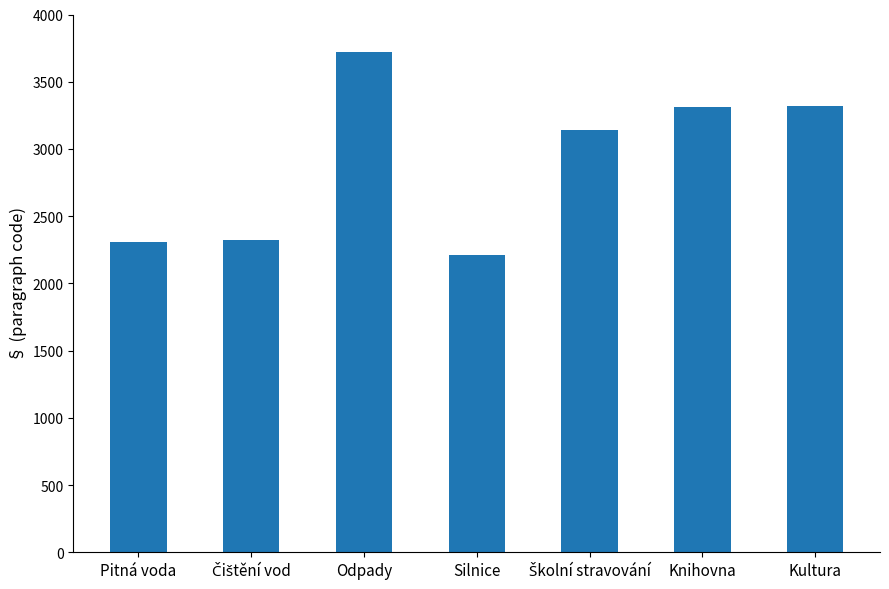

How many bars are there in total?

7